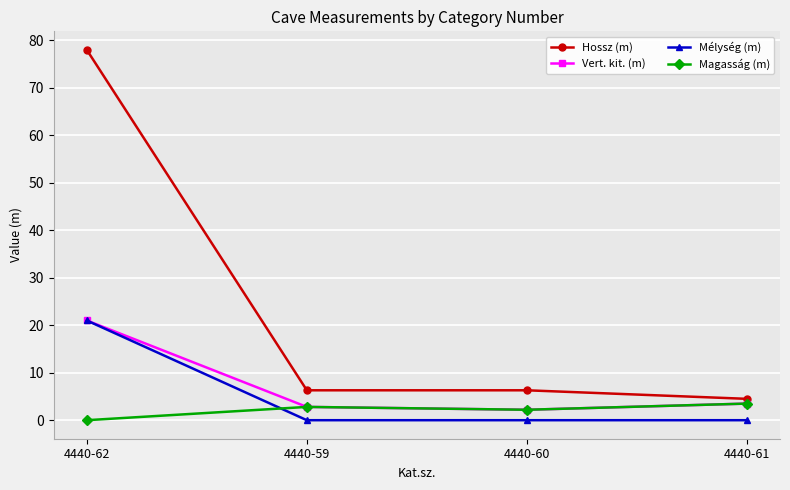

What is the difference between the maximum and minimum values in the Magasság (m) series?

3.5